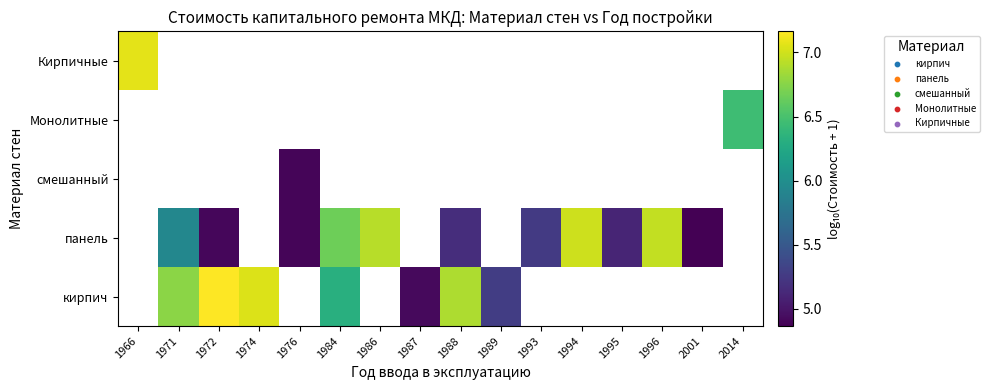

Read the панель value at 1996.

7.0